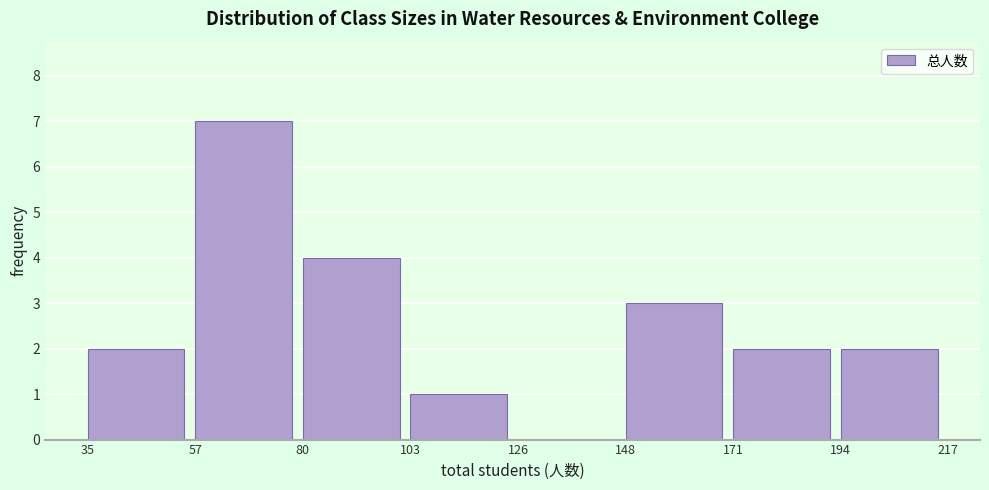

Over which range of the x-axis is the bar tallest?

57 to 80